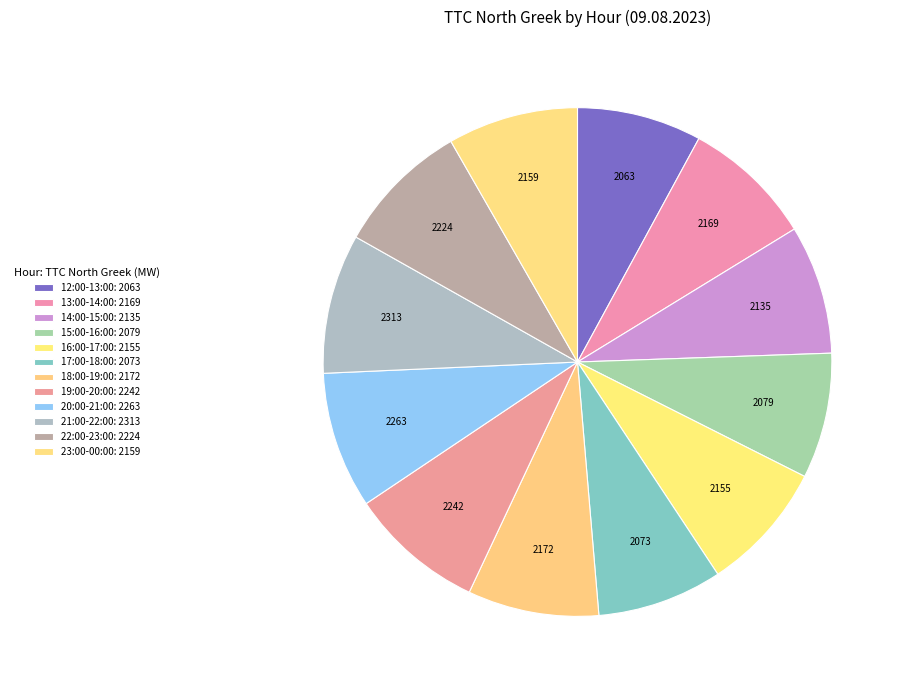

How many slices are in this pie chart?

12